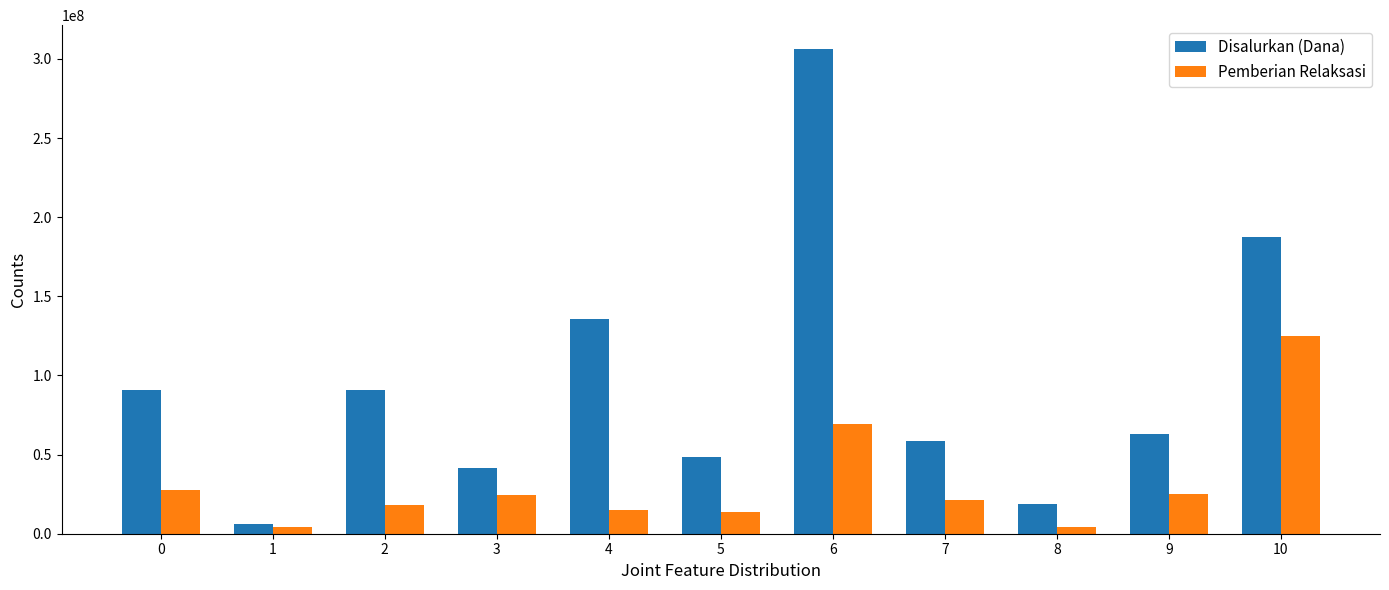

Is the value of Disalurkan (Dana) at 7 greater than the value of Pemberian Relaksasi at 1?

Yes